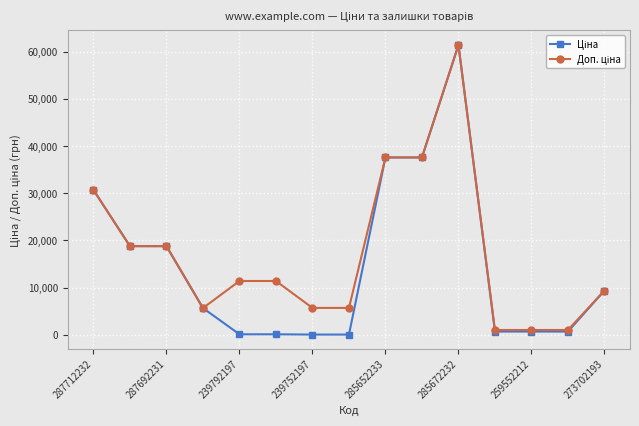

What is the maximum value shown in the chart?

61434.3